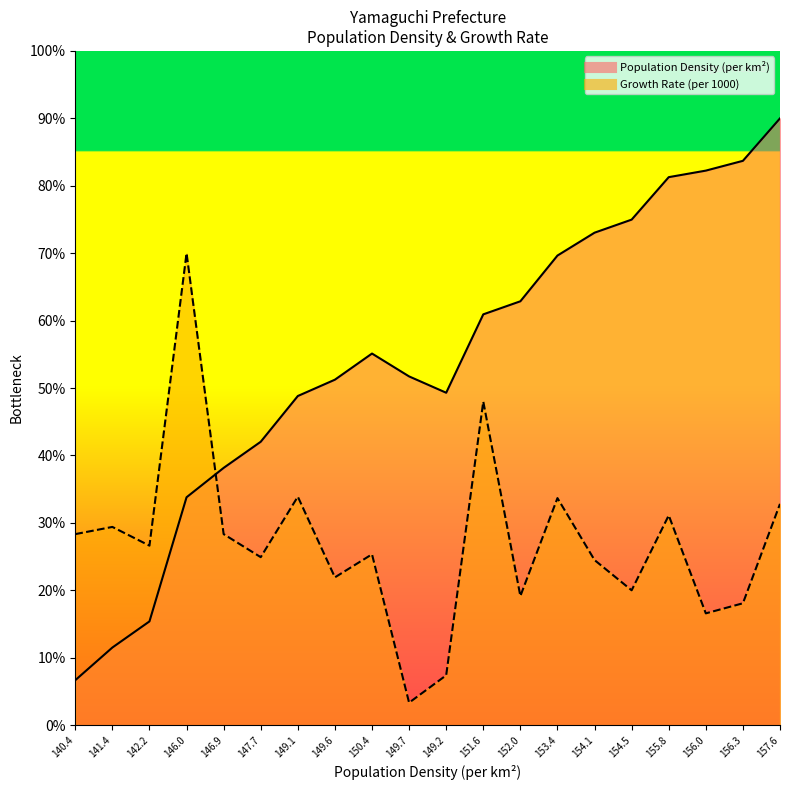

What position from the left is 146.0?

4